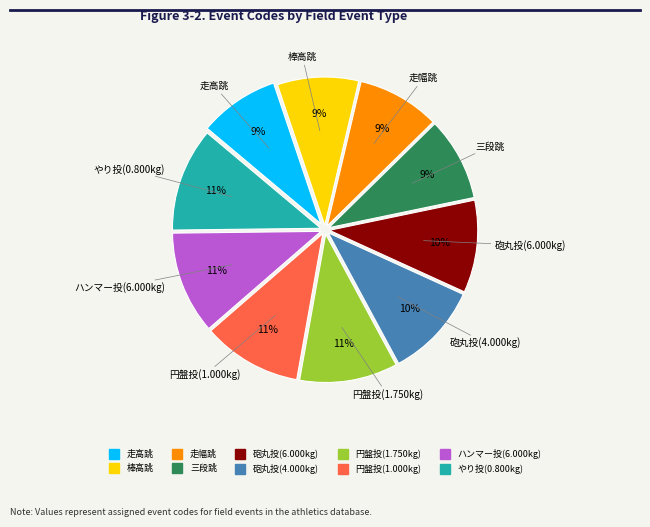

The 砲丸投(4.000kg) slice represents 18% of the pie. True or false?

False